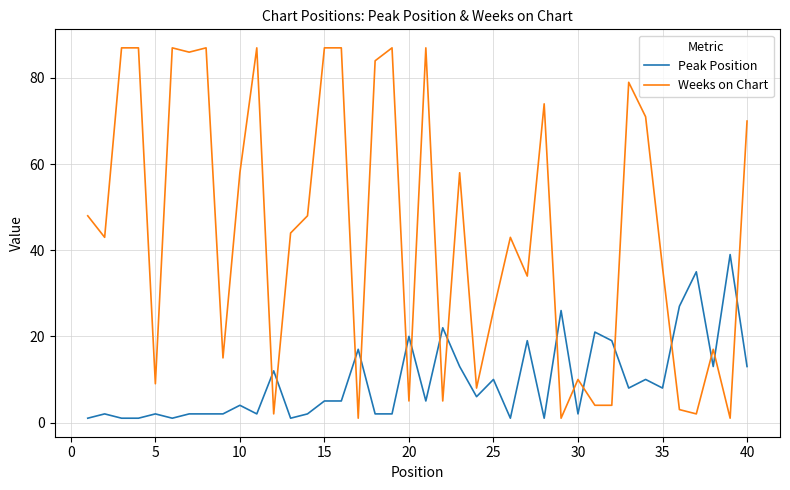

What is the difference between the maximum and minimum values in the Weeks on Chart series?

86